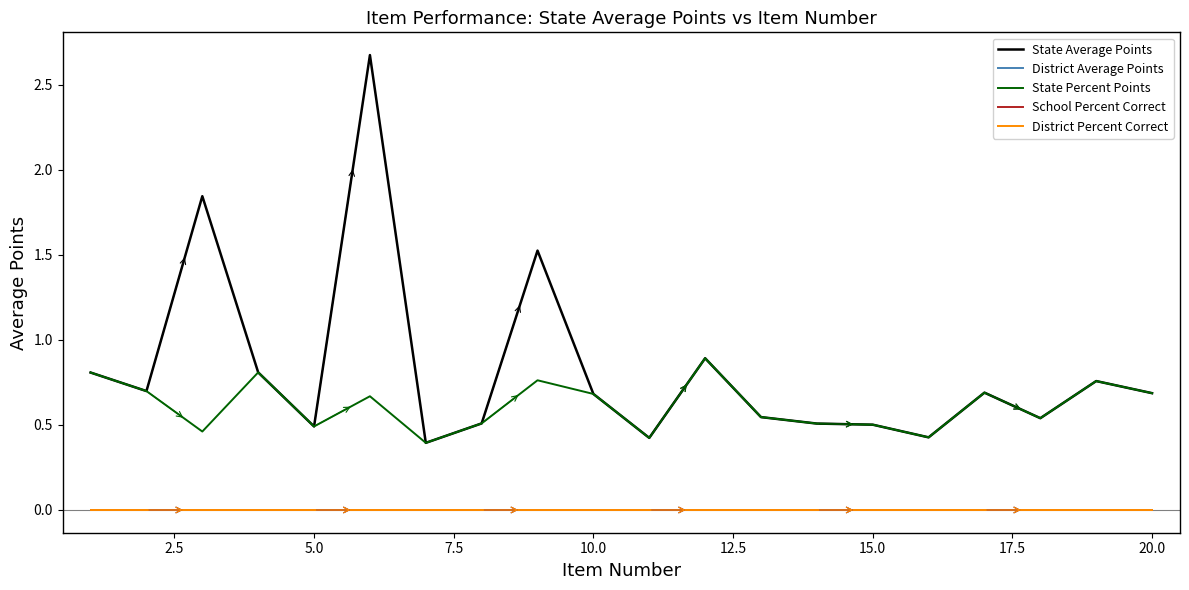

Does the chart have visible grid lines?

No